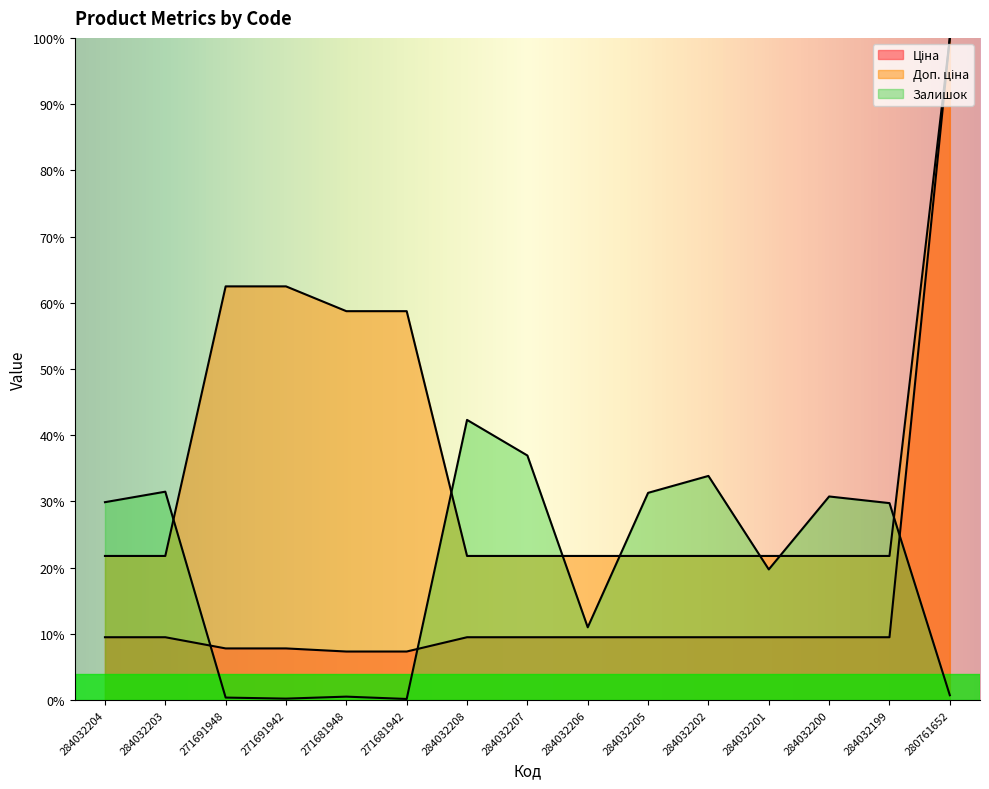

Which category has the lowest value across all series?

271681942